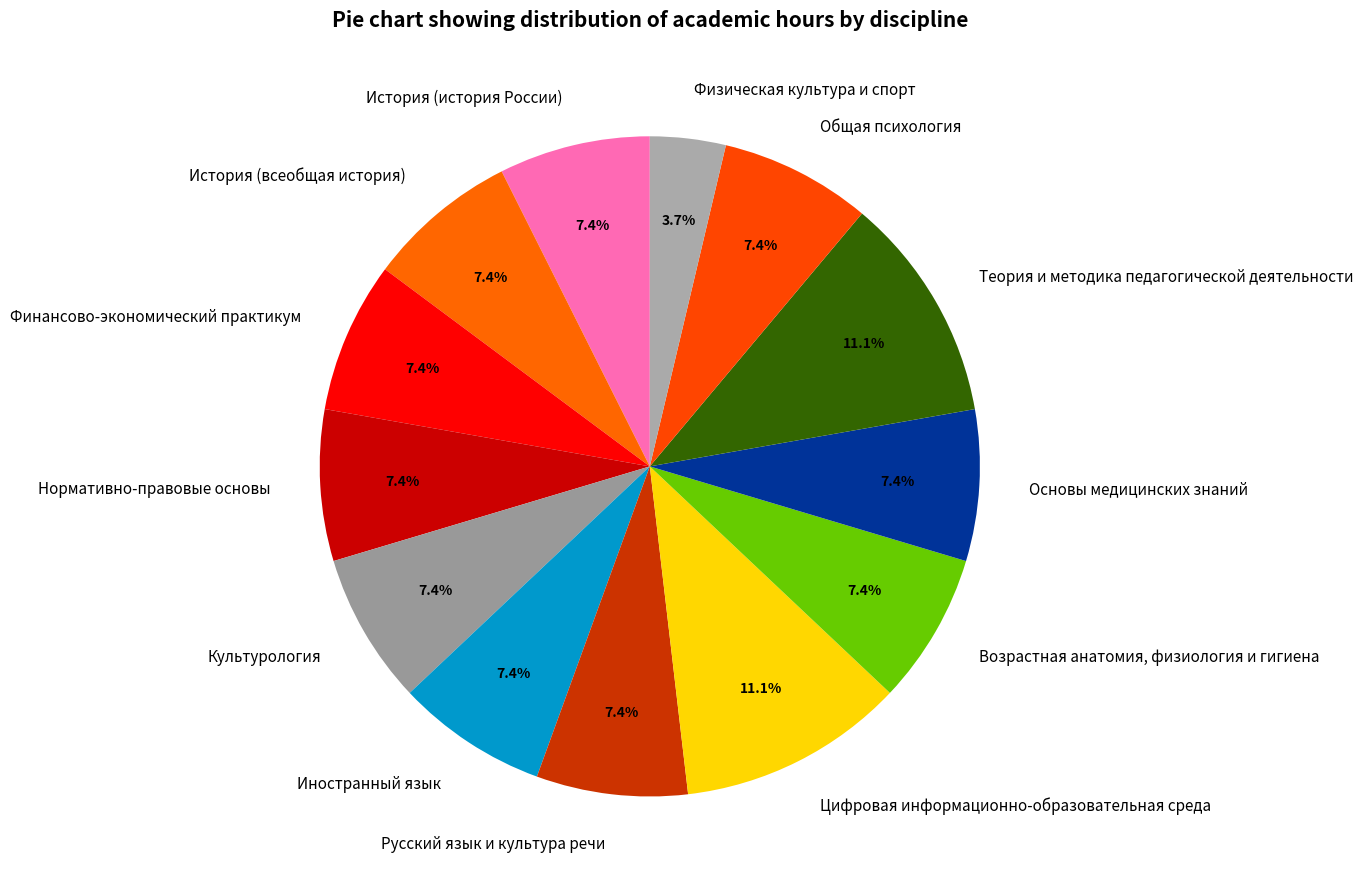

Approximately how many times larger is the value at Нормативно-правовые основы compared to Русский язык и культура речи?

1.0